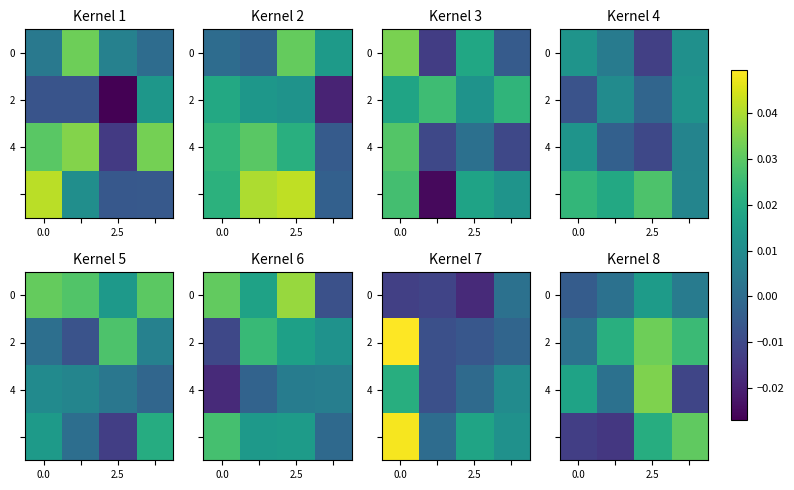

At how many categories does at least one series exceed 0?

4